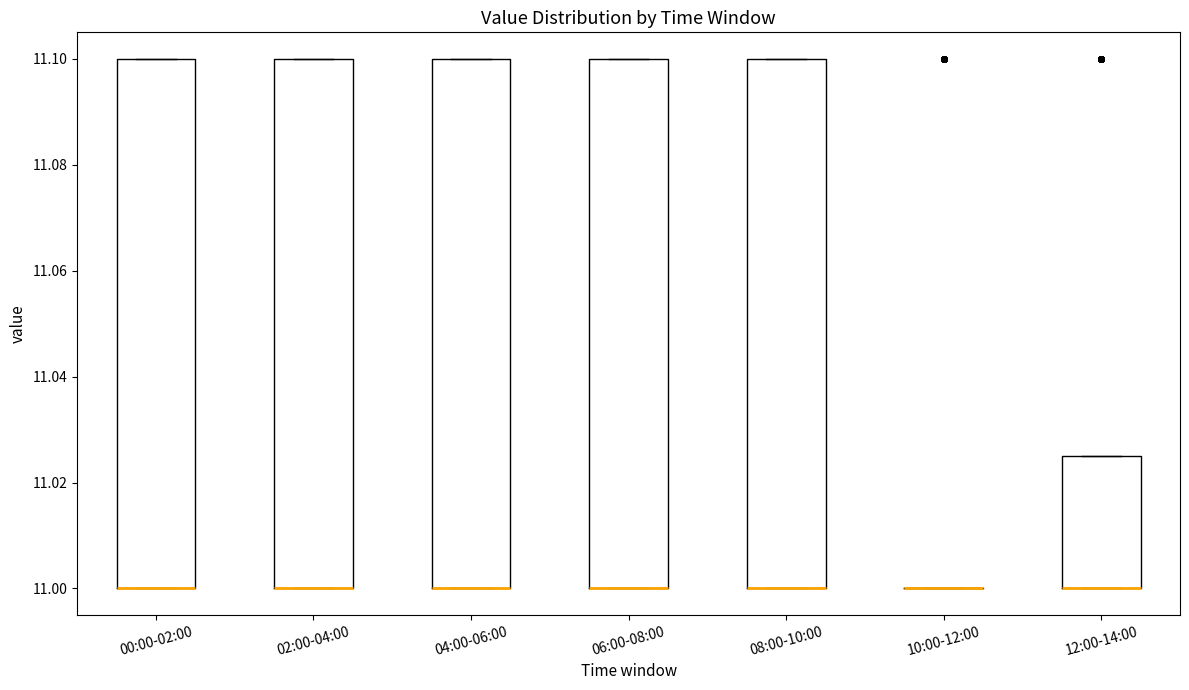

Reading left to right, transcribe this box plot: for each box, give where its median line is, the range the box spans, and where its two whiskers end, as read against the y-axis. The values are not printed on the chart, so give them approximately, as read against the axis.

00:00-02:00: median 11.000 (drawn on the box's lower edge), box 11.000 to 11.100, whiskers 11.000 to 11.100
02:00-04:00: median 11.000 (drawn on the box's lower edge), box 11.000 to 11.100, whiskers 11.000 to 11.100
04:00-06:00: median 11.000 (drawn on the box's lower edge), box 11.000 to 11.100, whiskers 11.000 to 11.100
06:00-08:00: median 11.000 (drawn on the box's lower edge), box 11.000 to 11.100, whiskers 11.000 to 11.100
08:00-10:00: median 11.000 (drawn on the box's lower edge), box 11.000 to 11.100, whiskers 11.000 to 11.100
10:00-12:00: box collapsed to a line at 11.000, whiskers 11.000 to 11.000
12:00-14:00: median 11.000 (drawn on the box's lower edge), box 11.000 to 11.026, whiskers 11.000 to 11.026